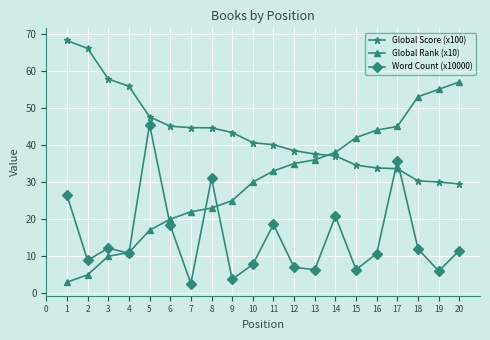

Which series has the widest spread of values?

Global Rank (x10)